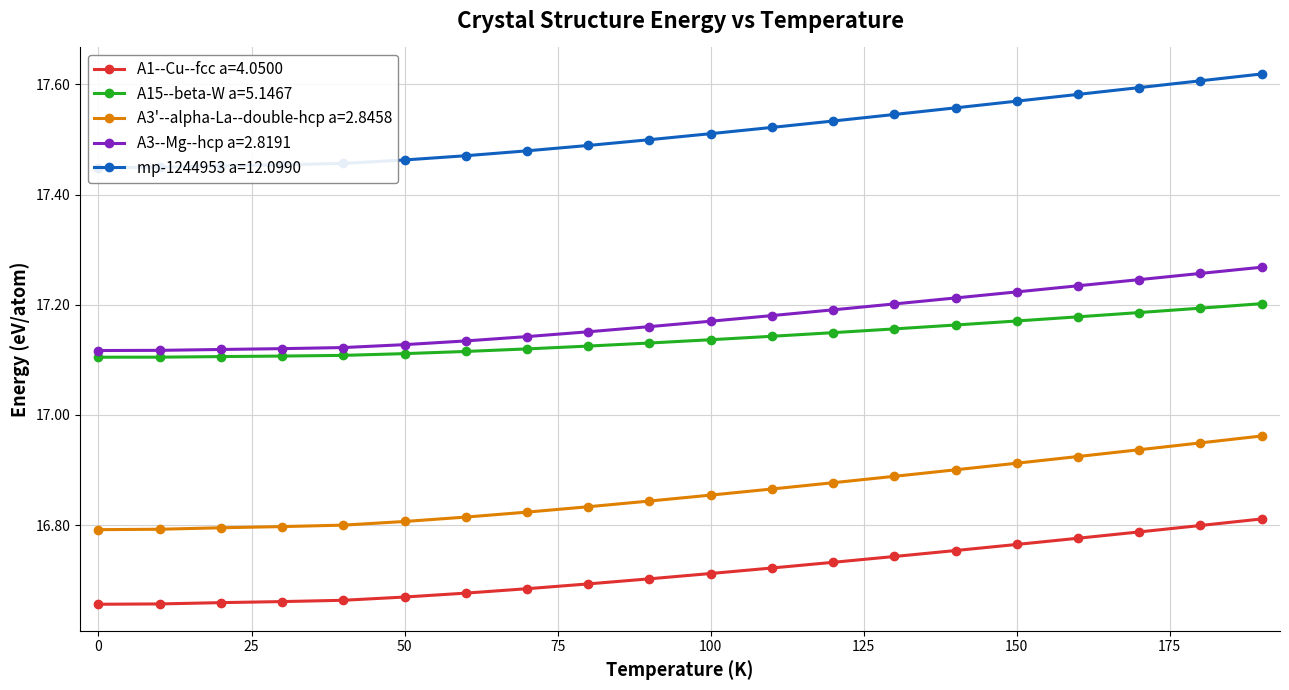

What is the difference between the maximum and minimum values in the A15--beta-W a=5.1467 series?

0.1